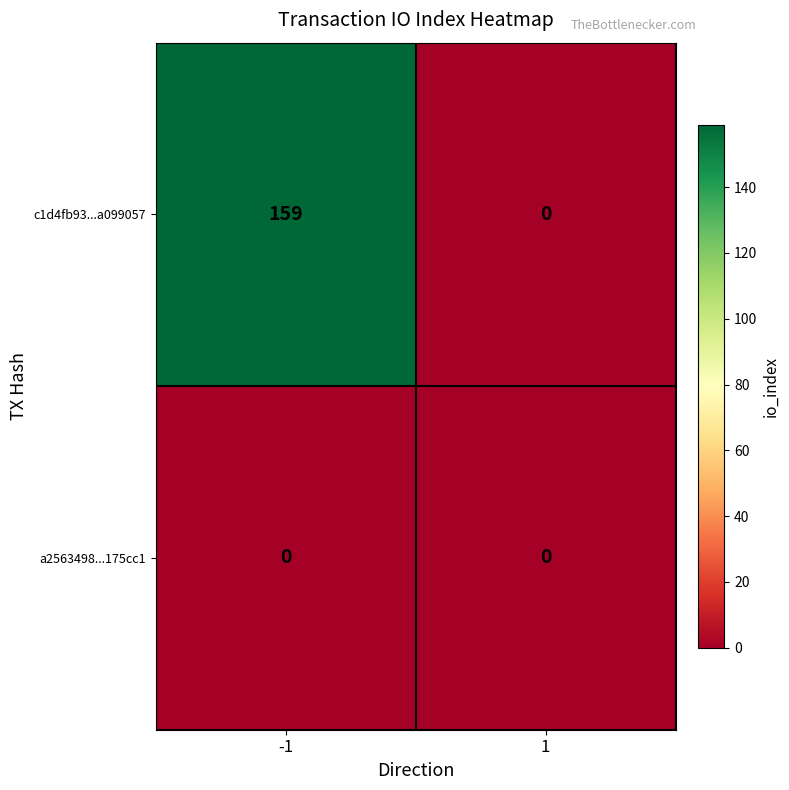

Is it true that a2563498...175cc1 equals 0 at -1?

True